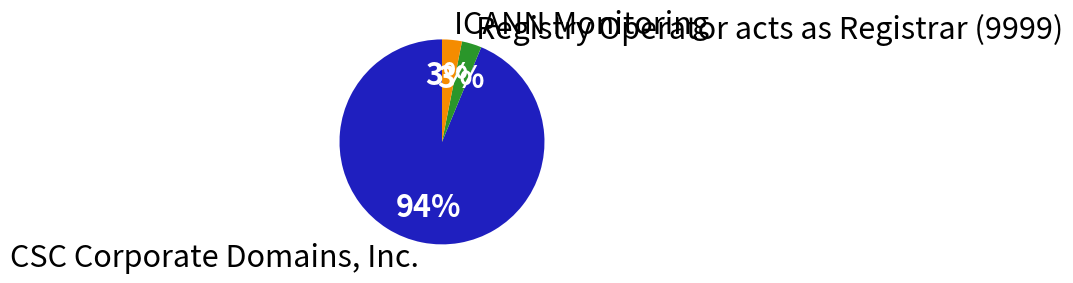

To the nearest percent, what portion does ICANN Monitoring represent?

3%